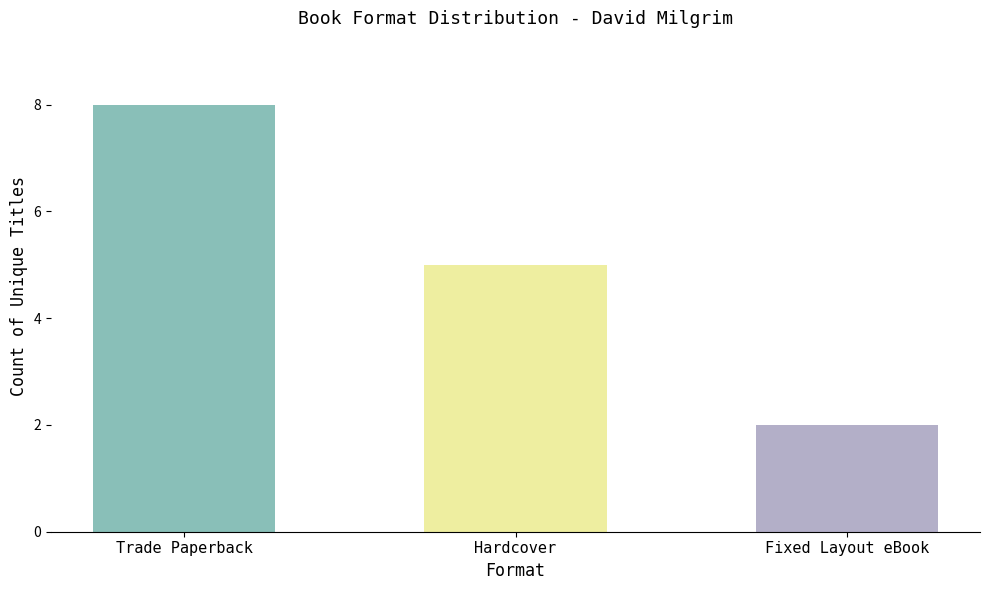

The value at Fixed Layout eBook is 2. True or false?

True